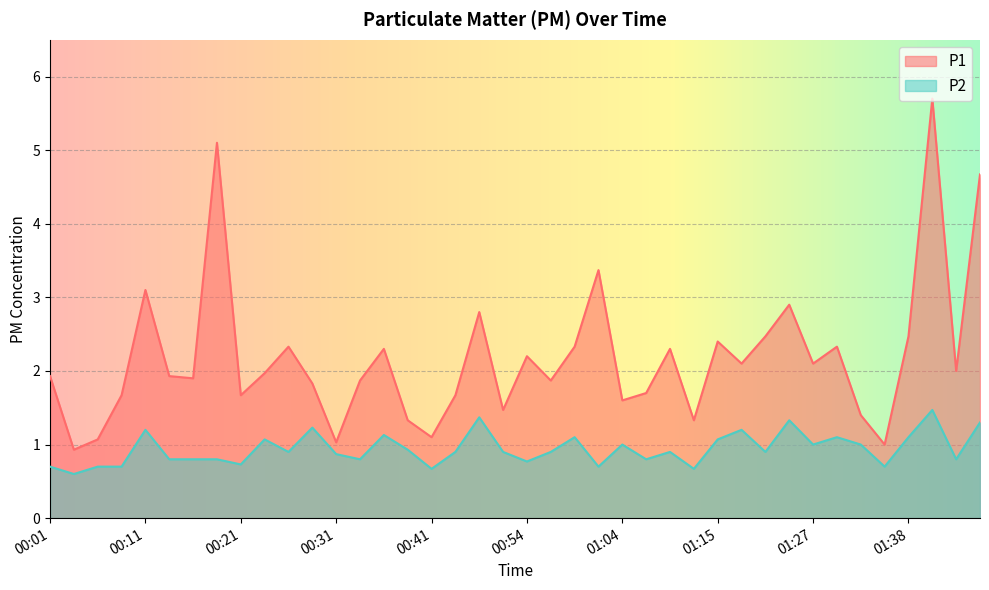

In P1, how many points are lower than both neighbors (excluding endpoints)?

13